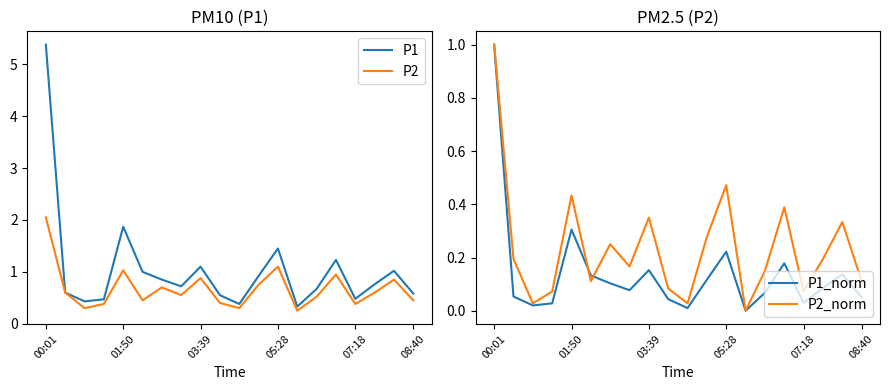

True or false: P1_norm and P2 cross at least once.

False